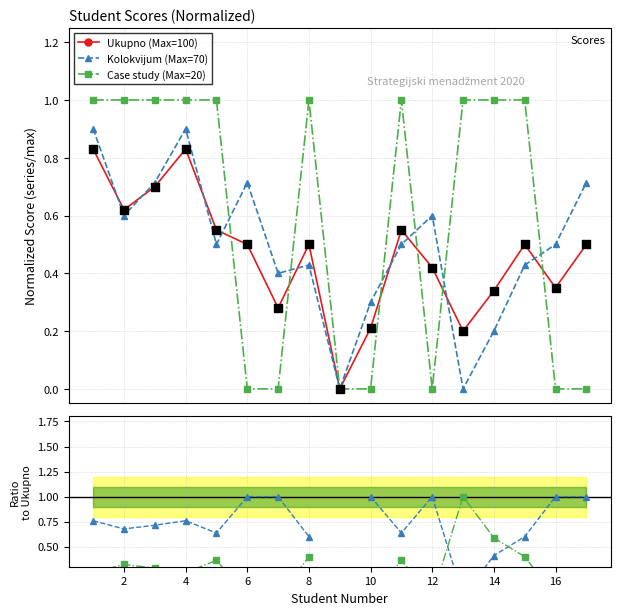

Which series has the largest total across all categories?

Case study (Max=20)